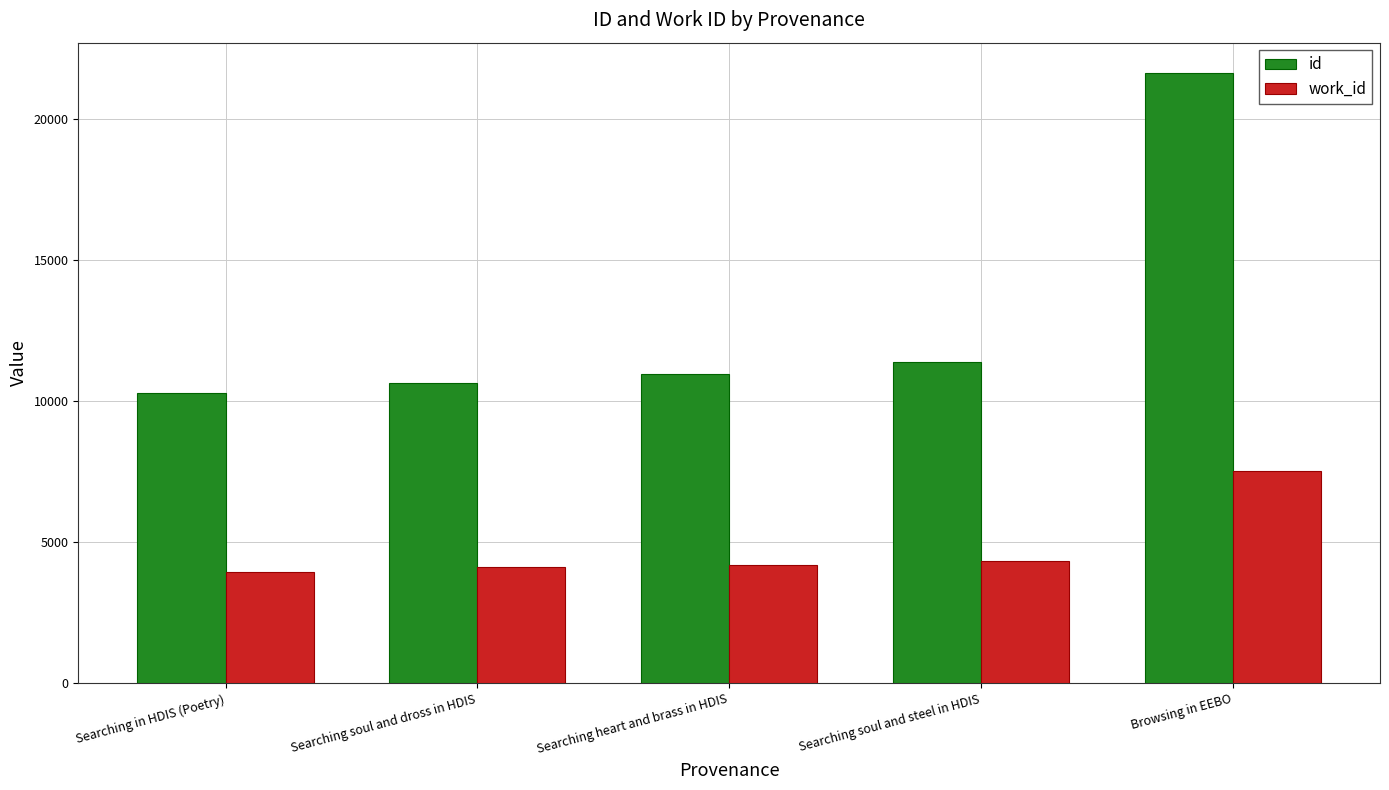

The id series shows 10665 at Searching soul and dross in HDIS. True or false?

True